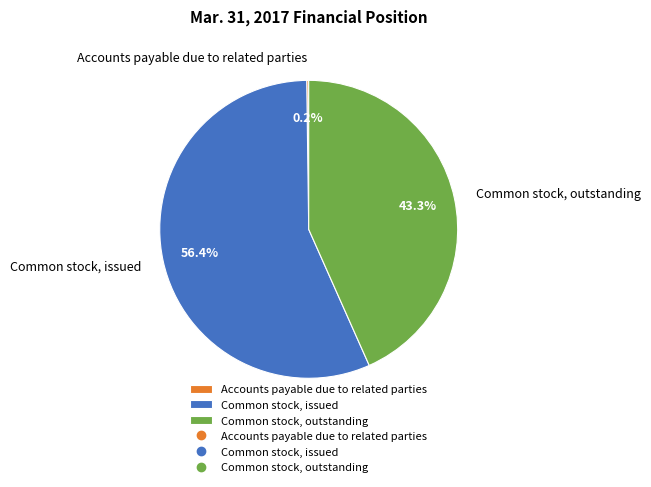

Between Common stock, outstanding and Common stock, issued, which is larger?

Common stock, issued